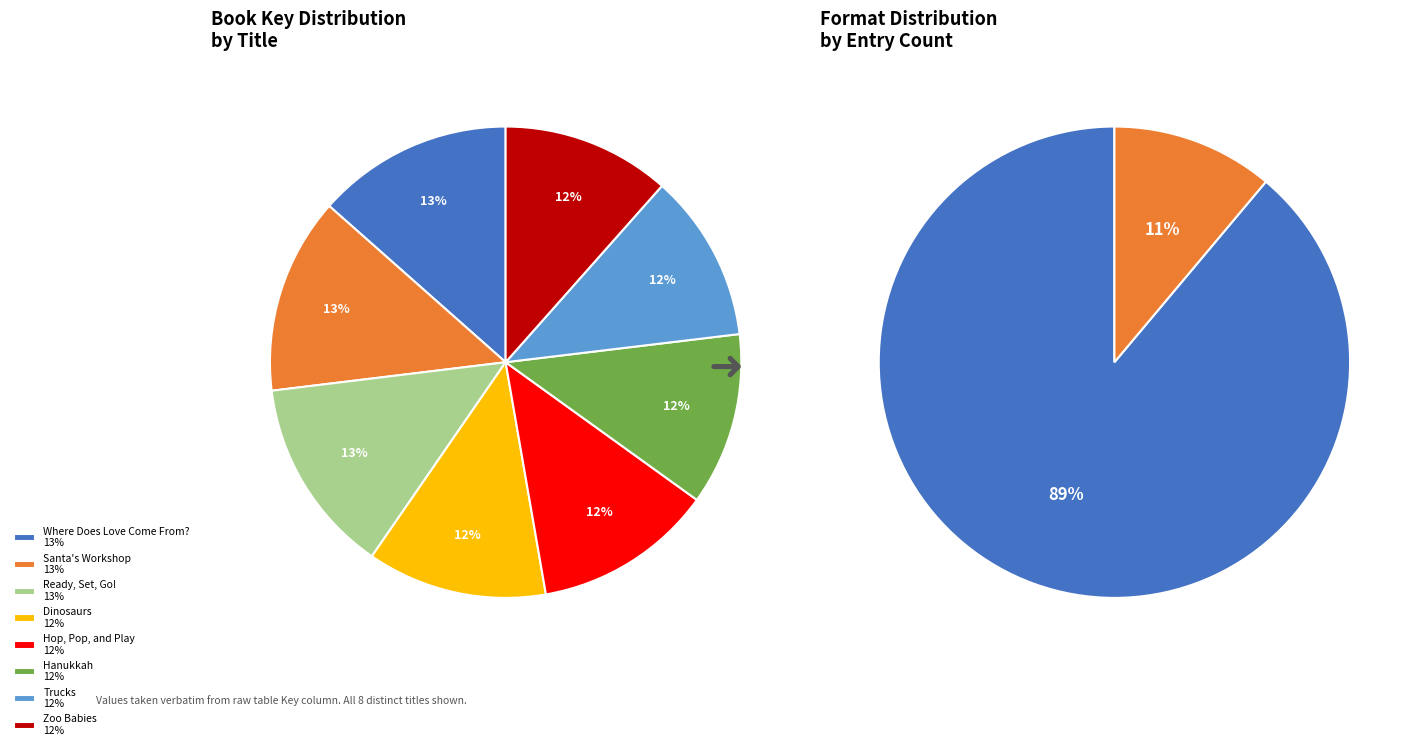

To the nearest percent, what percentage of the pie is Santa's Workshop?

13%